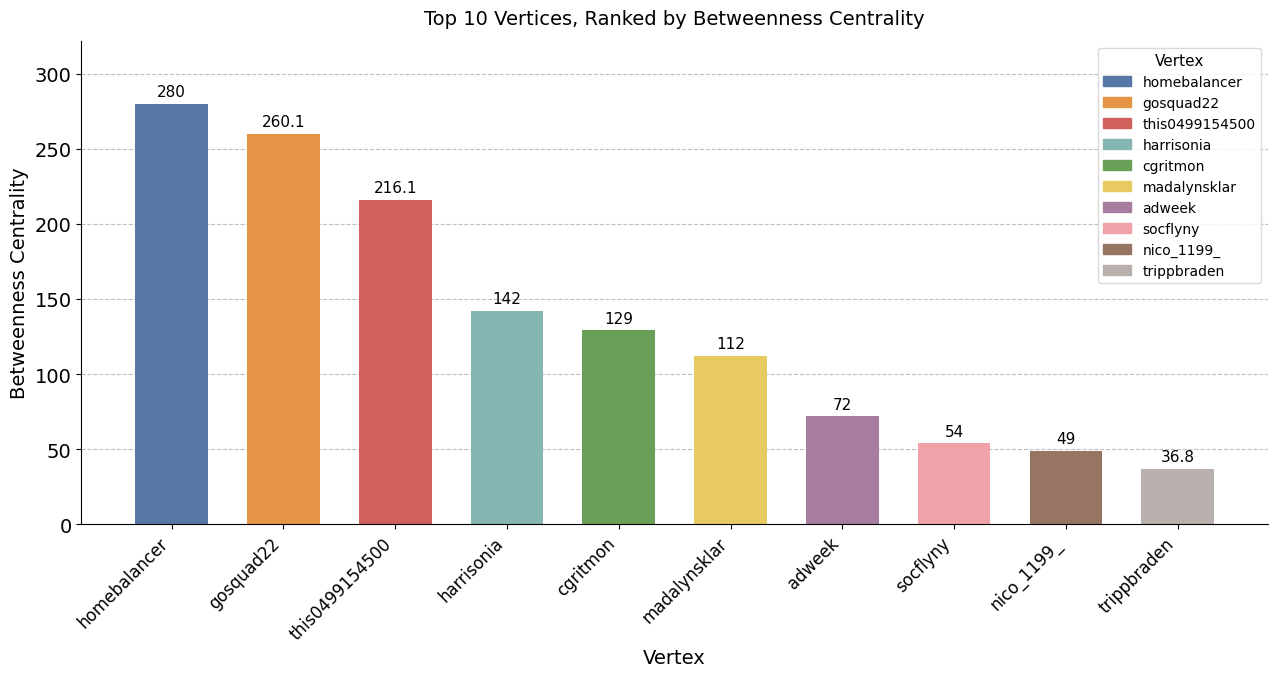

Is it true that the value at harrisonia is 197.3?

False